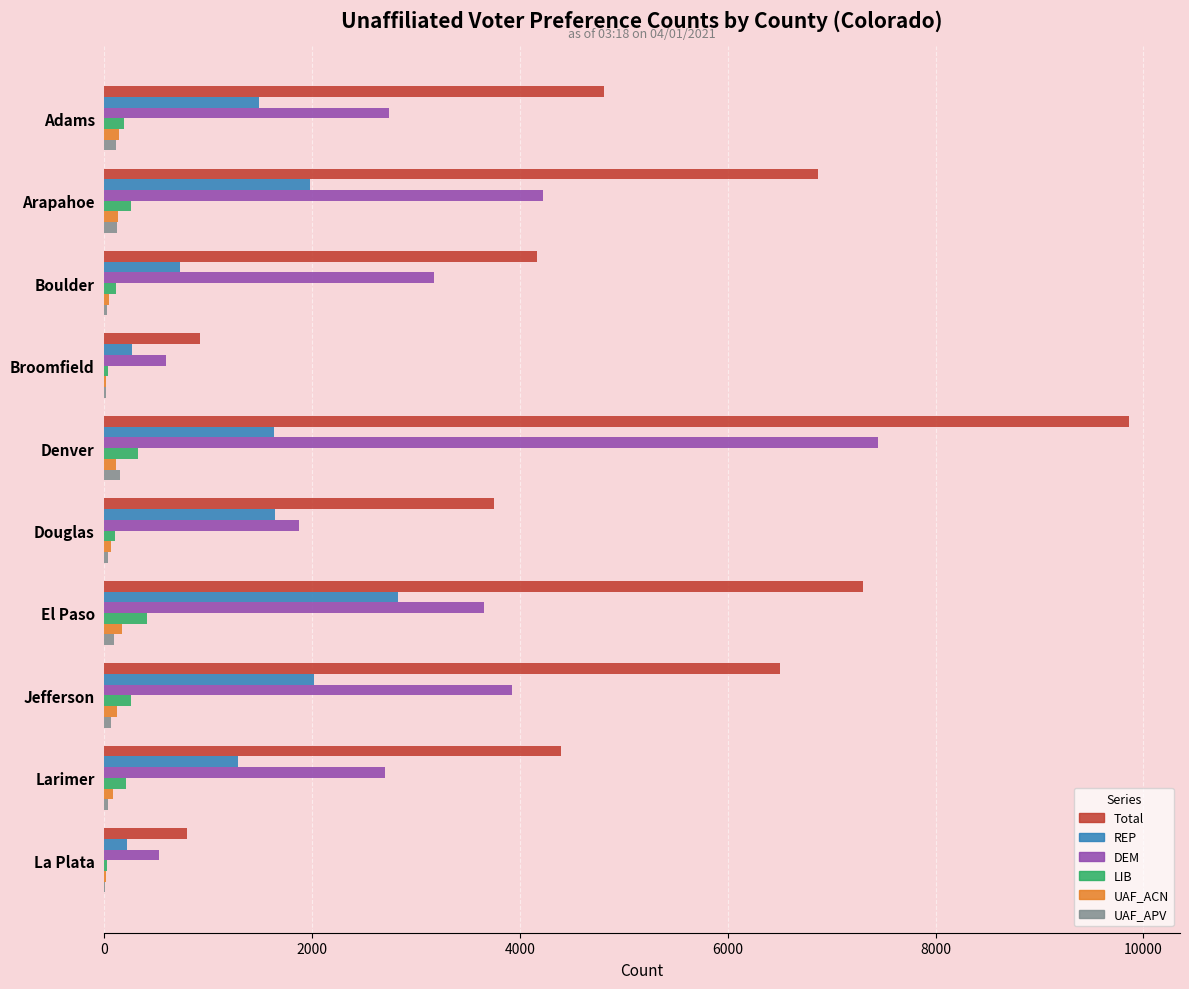

At which category is the sum across all series the highest?

Denver